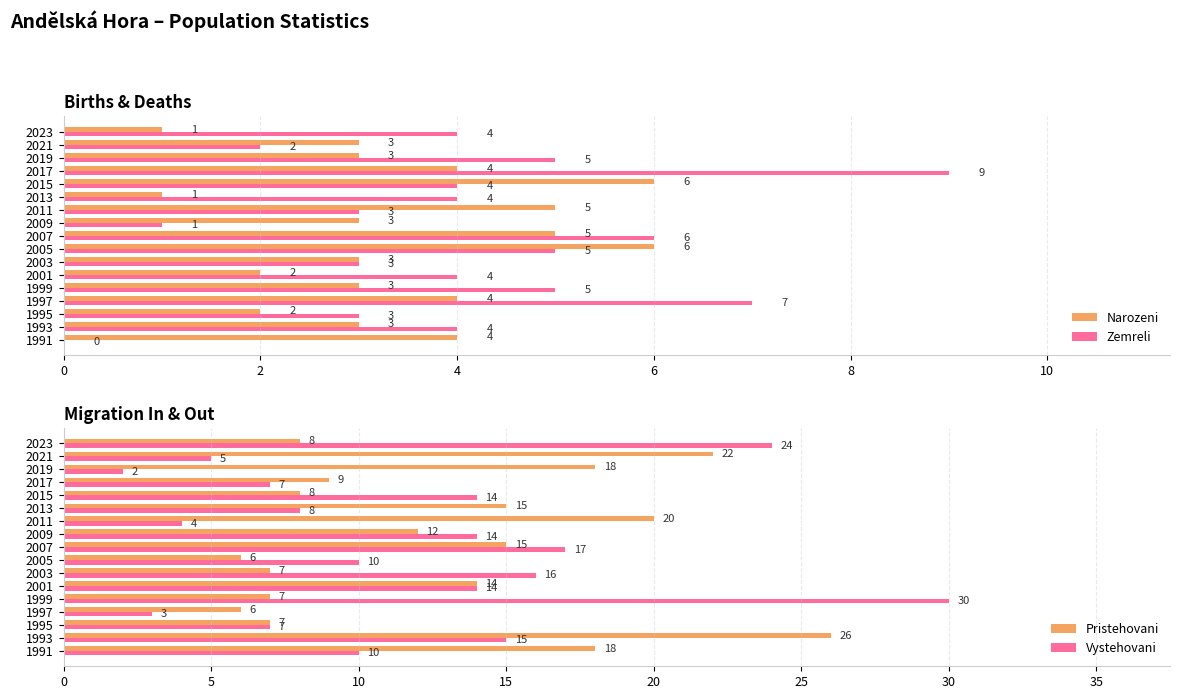

True or false: Narozeni has a value of 2 at 2019.

False